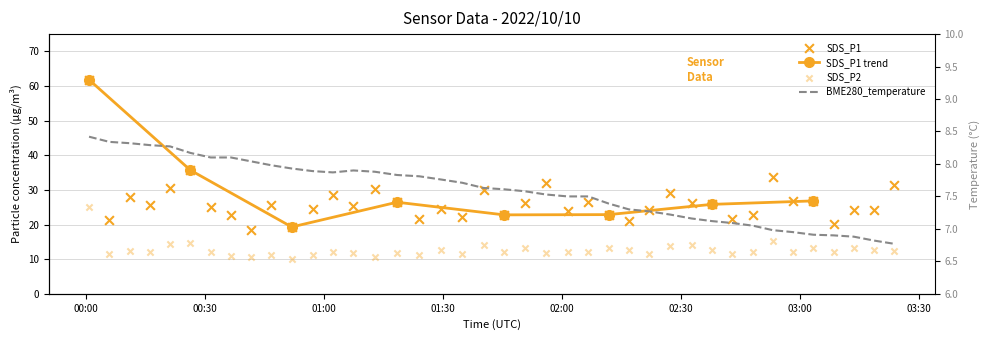

Which series has the widest spread of Y values?

SDS_P1